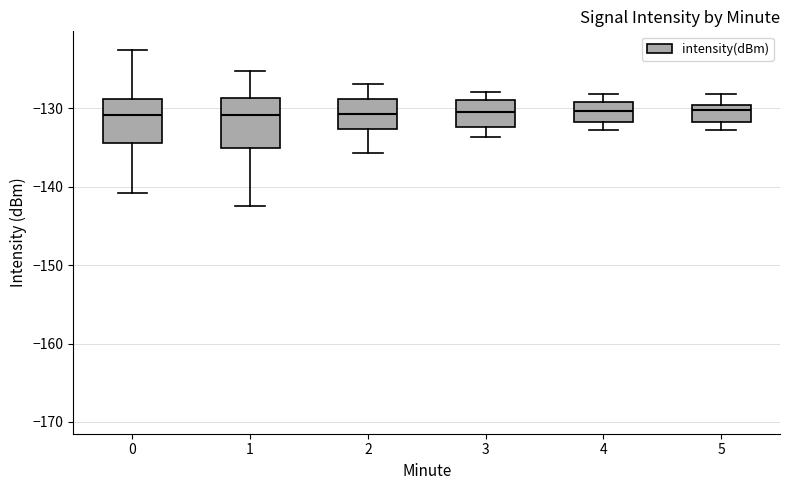

Where is the lower edge of the box at x = 5 on the y-axis? The values are not printed on the chart, so give them approximately, as read against the axis.

-132